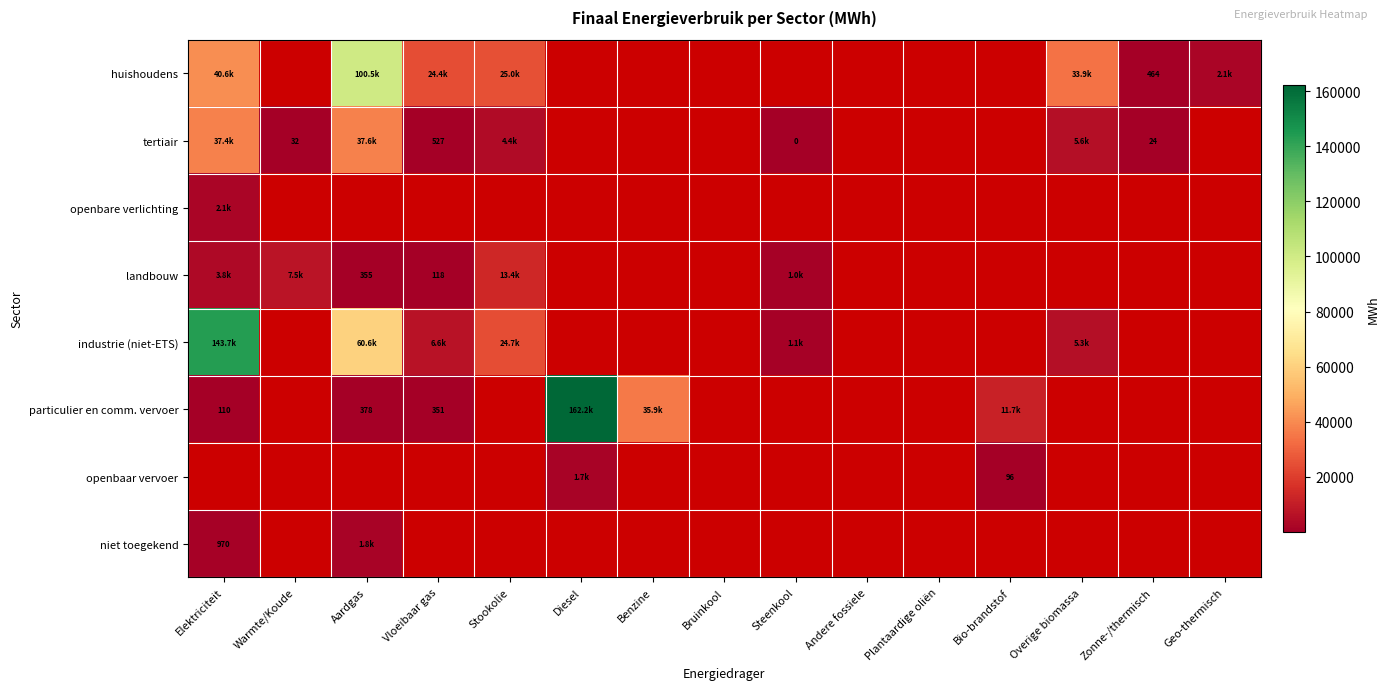

What is the greatest value displayed?

162191.7